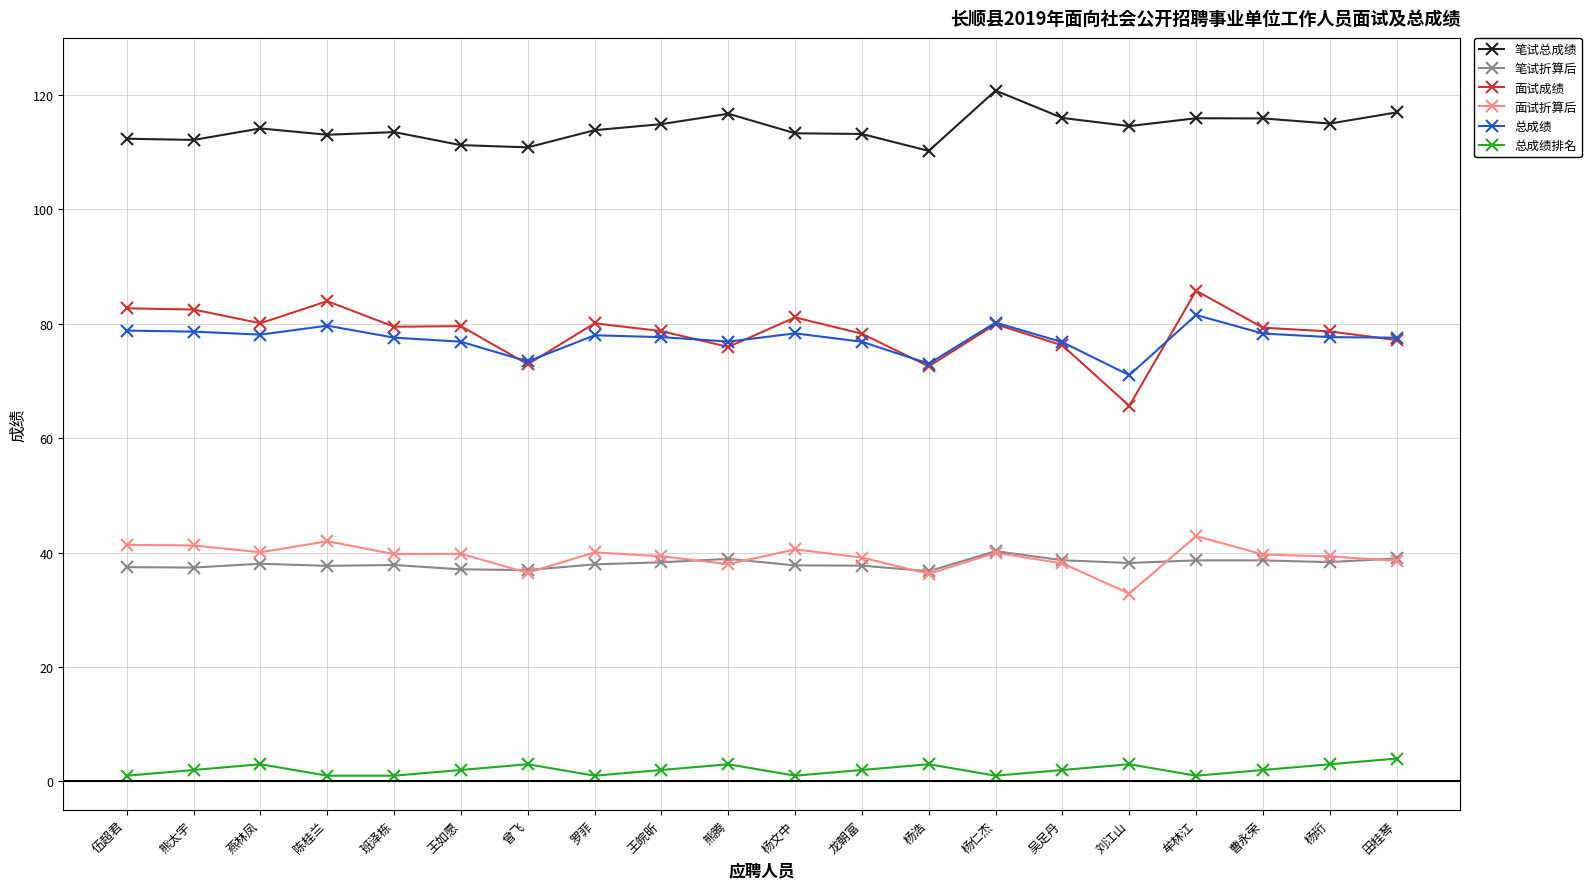

Rank the series at 陈桂兰 from highest to lowest value.

笔试总成绩, 面试成绩, 总成绩, 面试折算后, 笔试折算后, 总成绩排名